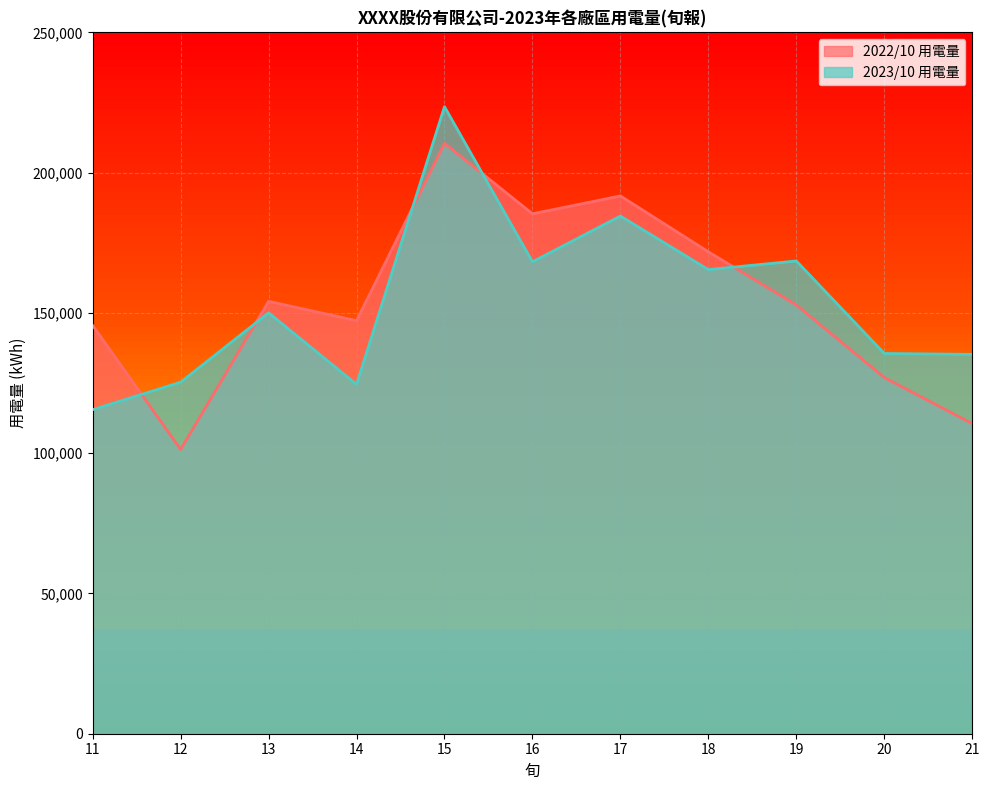

In 2022/10 用電量, how many points are lower than both neighbors (excluding endpoints)?

3